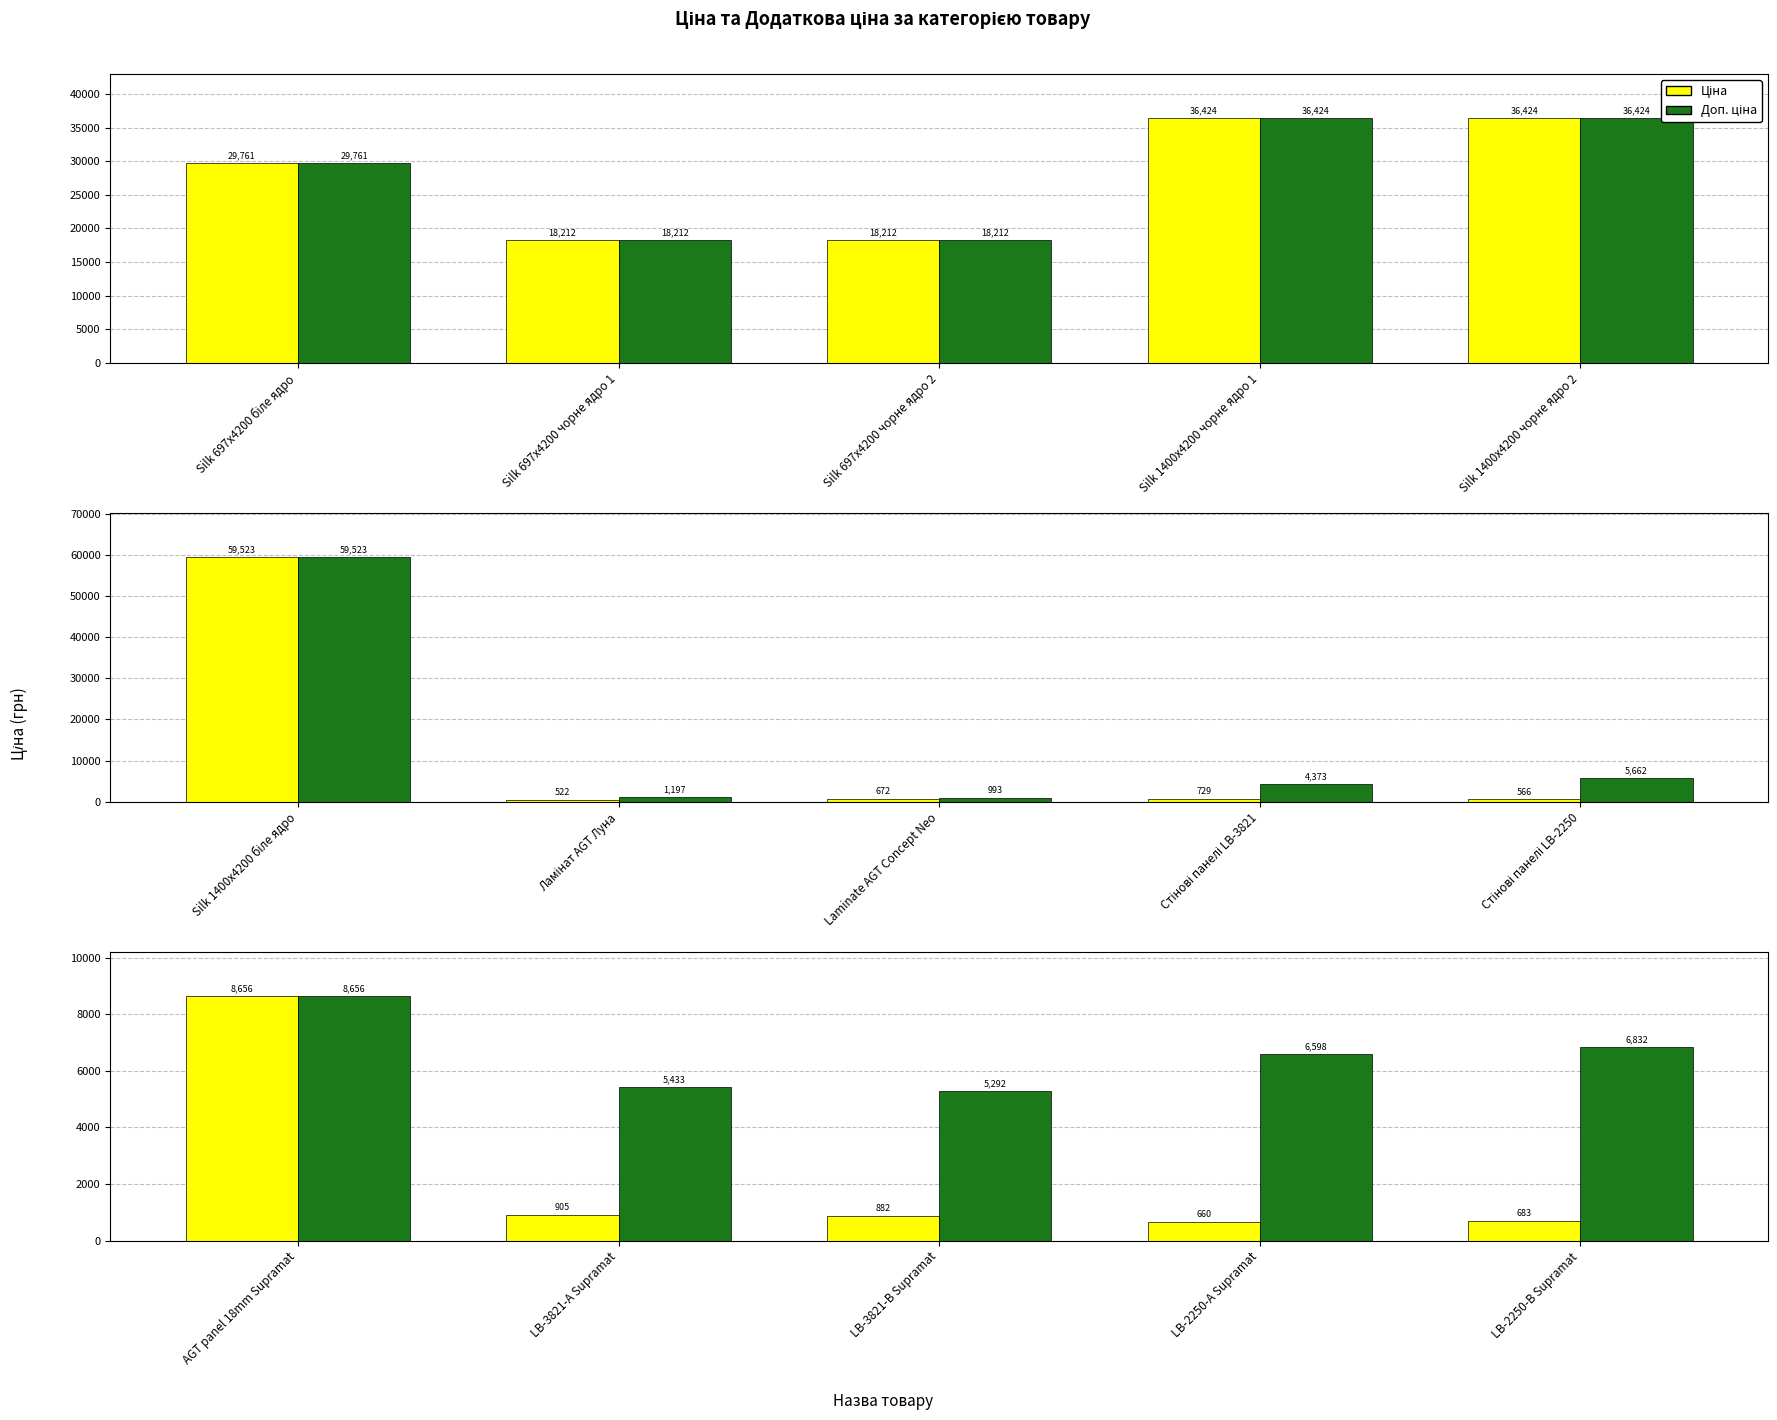

What position from the right is AGT panel 18mm Supramat?

5